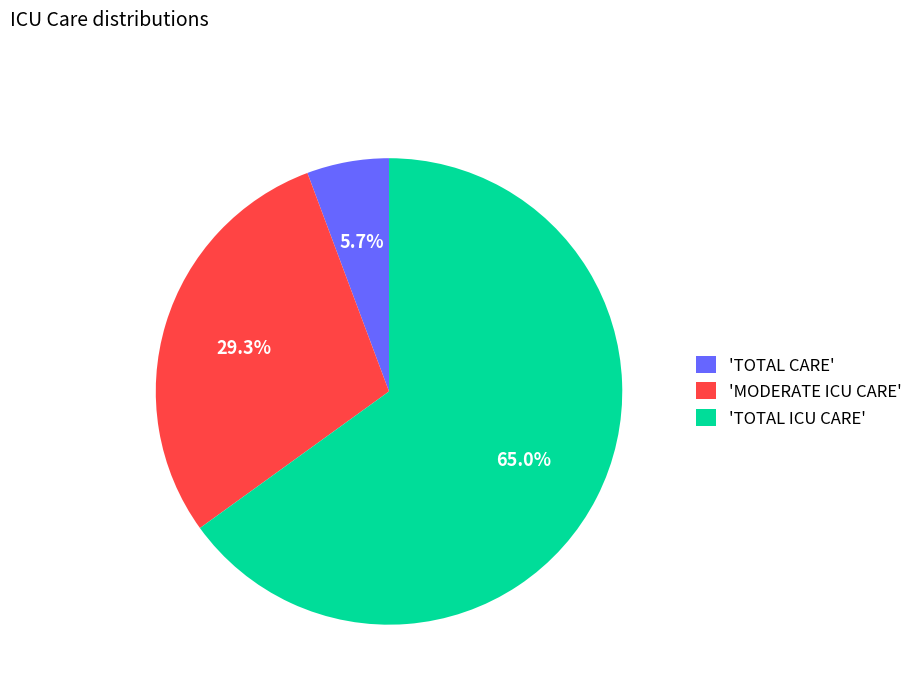

Which has a higher value, 'MODERATE ICU CARE' or 'TOTAL CARE'?

'MODERATE ICU CARE'